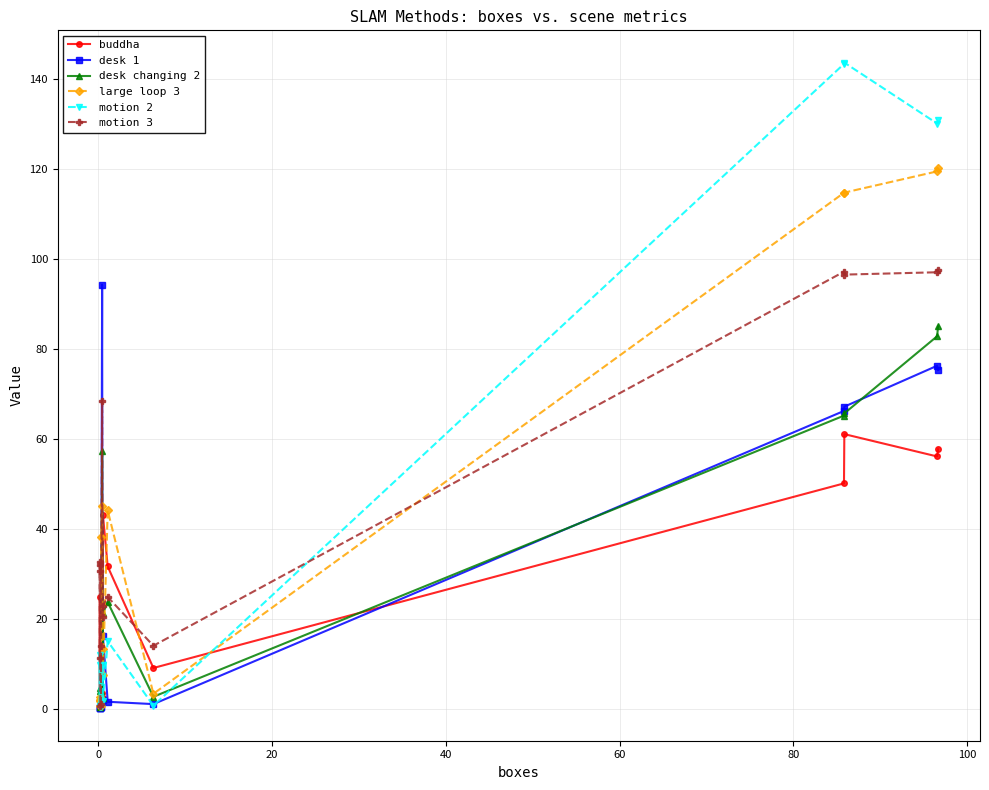

What is the greatest value displayed?

143.6